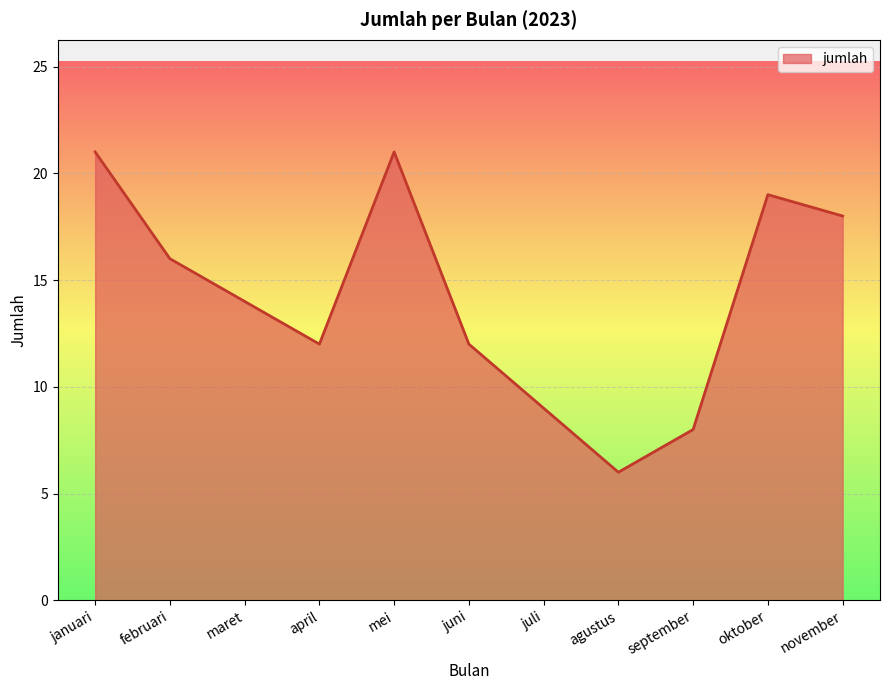

Which label corresponds to the smallest value in the chart?

agustus